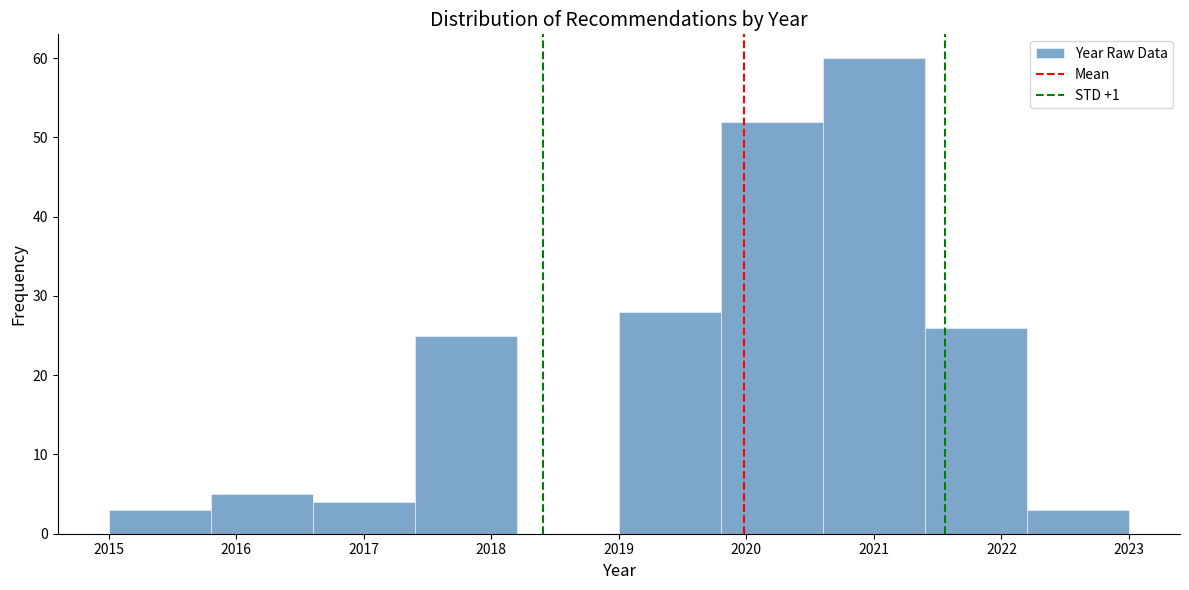

Which range on the x-axis has the tallest bar?

2020.6 to 2021.4